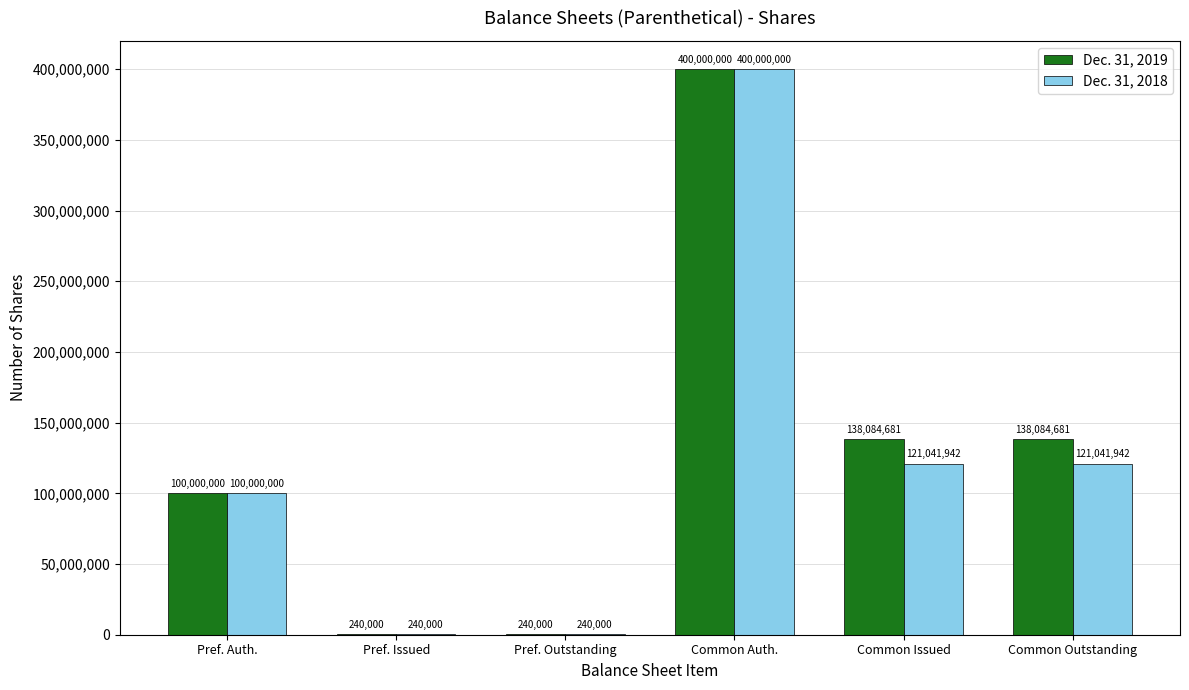

Between Common Auth. and Common Outstanding, which series saw the biggest shift?

Dec. 31, 2018